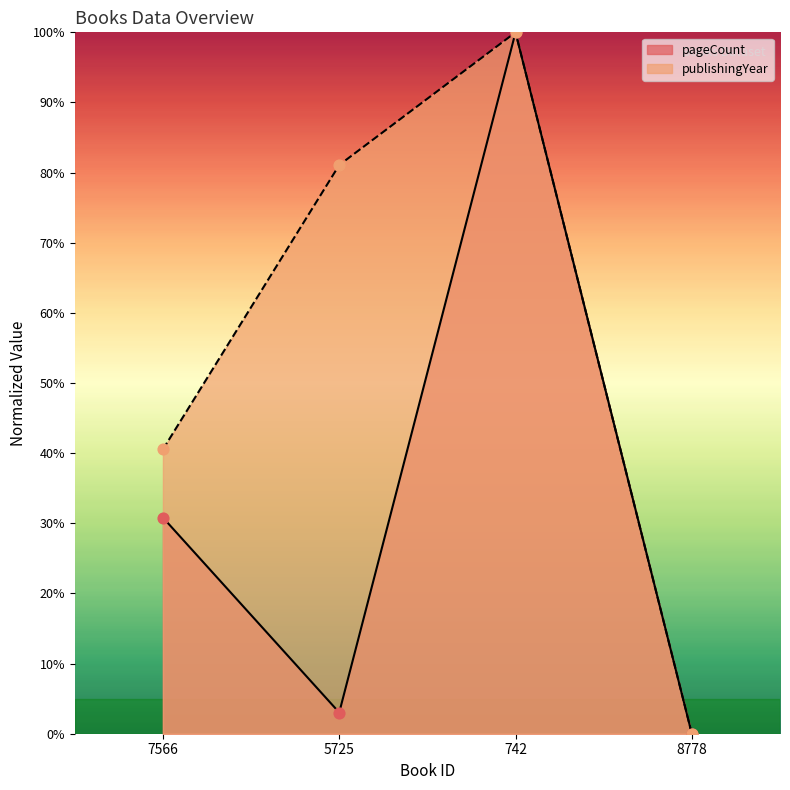

What are all the series names shown in the legend?

pageCount, publishingYear